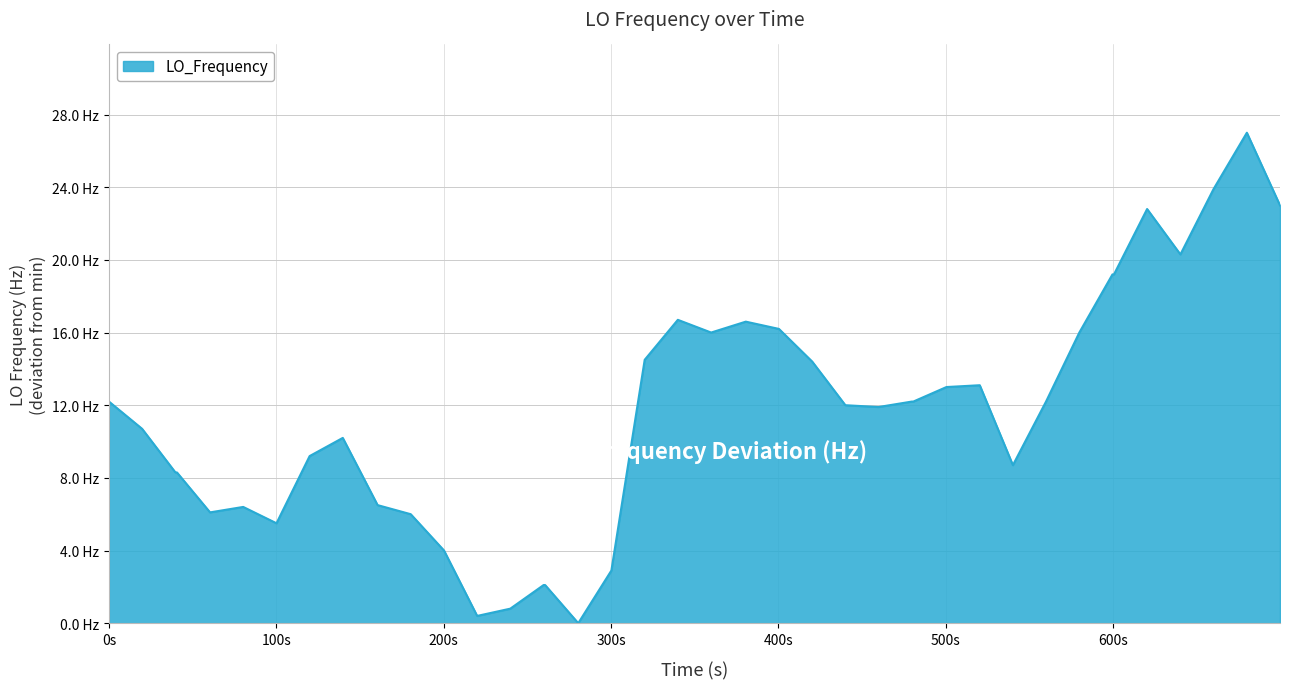

Does the chart display data point markers on the line(s)?

No